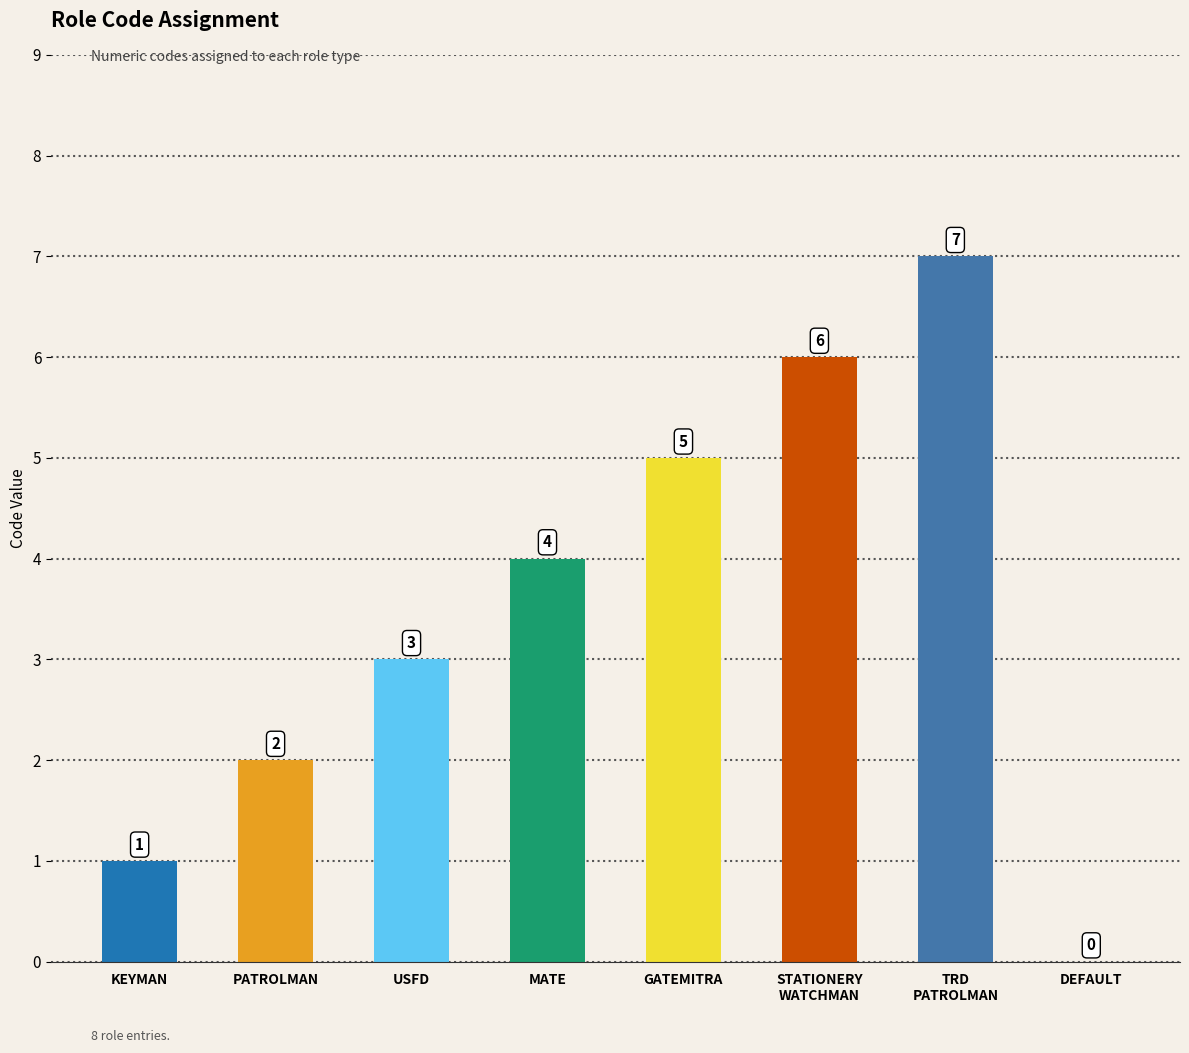

Between STATIONERY
WATCHMAN and TRD
PATROLMAN, which is larger?

TRD
PATROLMAN